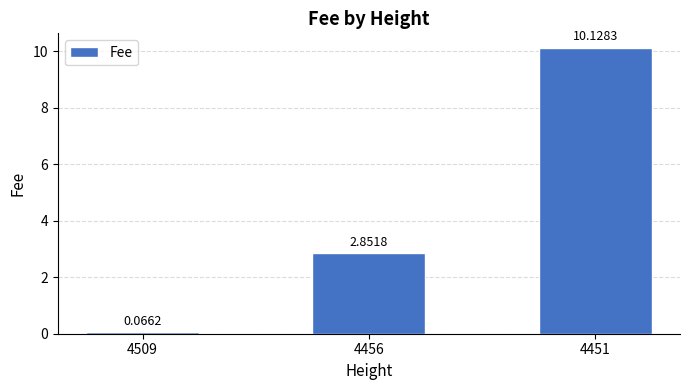

How many values exceed 2?

2